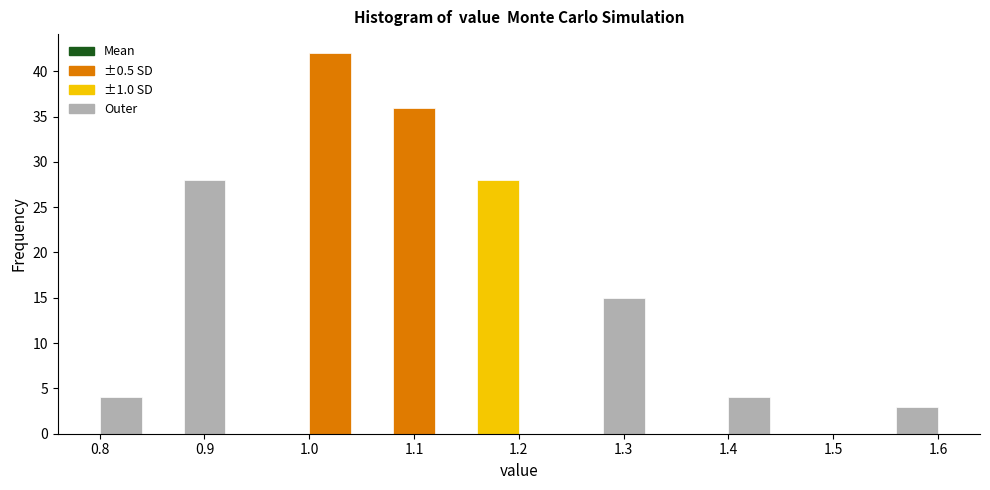

Reading left to right, list every bar in this chart as the range it spans on the x-axis followed by its height. The values are not printed on the chart, so give them approximately, as read against the axis.

0.80 to 0.84: 4
0.84 to 0.88: 0
0.88 to 0.92: 28
0.92 to 0.96: 0
0.96 to 1.00: 0
1.00 to 1.04: 42
1.04 to 1.08: 0
1.08 to 1.12: 36
1.12 to 1.16: 0
1.16 to 1.20: 28
1.20 to 1.24: 0
1.24 to 1.28: 0
1.28 to 1.32: 15
1.32 to 1.36: 0
1.36 to 1.40: 0
1.40 to 1.44: 4
1.44 to 1.48: 0
1.48 to 1.52: 0
1.52 to 1.56: 0
1.56 to 1.60: 3